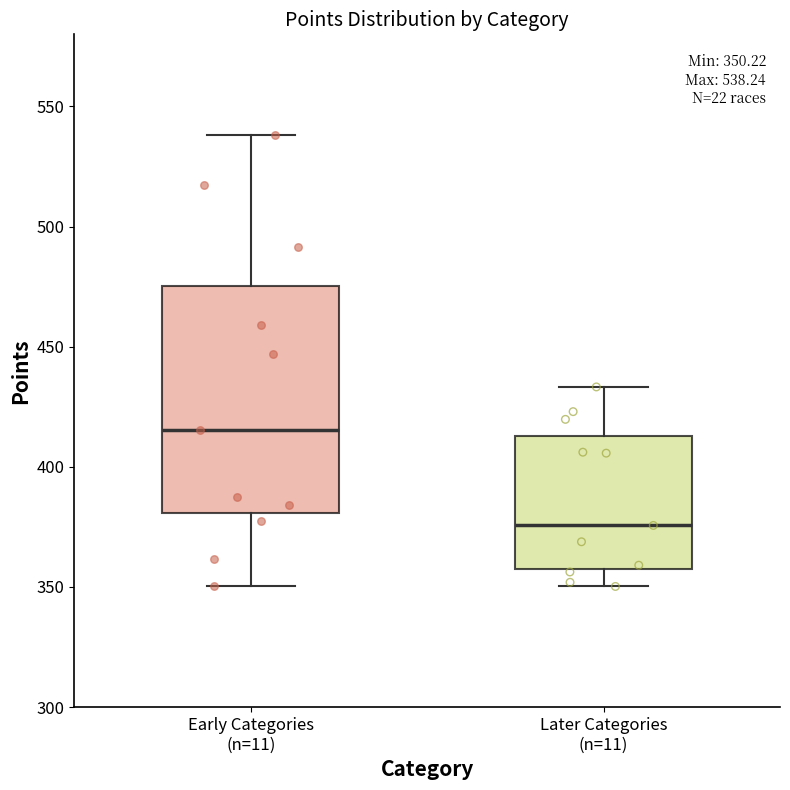

Which box's median line is the highest?

Early Categories (n=11)